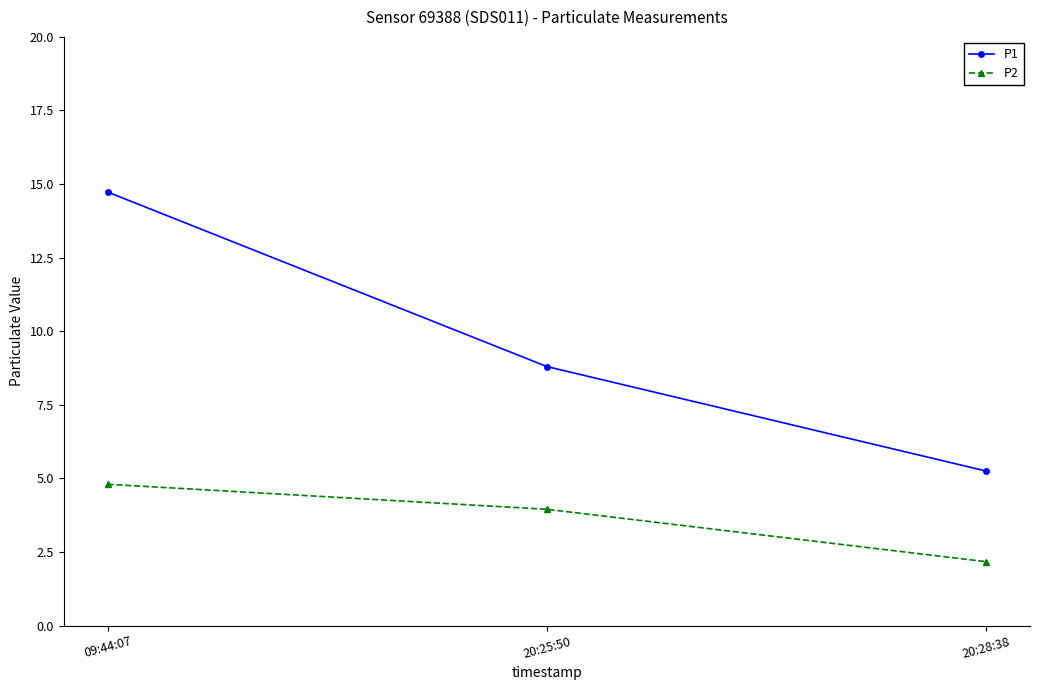

What is the average value of the P1 series?

9.6